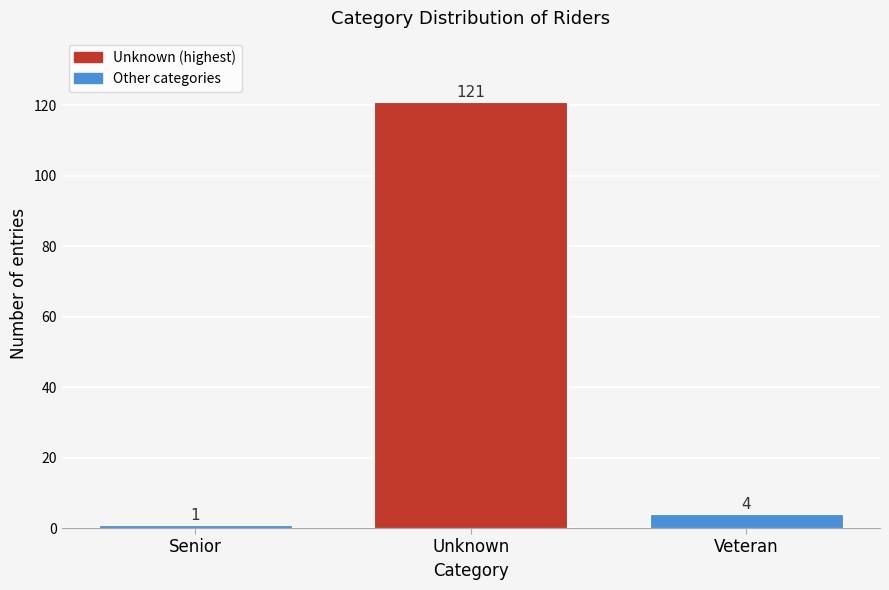

Reading left to right, transcribe all the data shown in this chart.

1	121	4